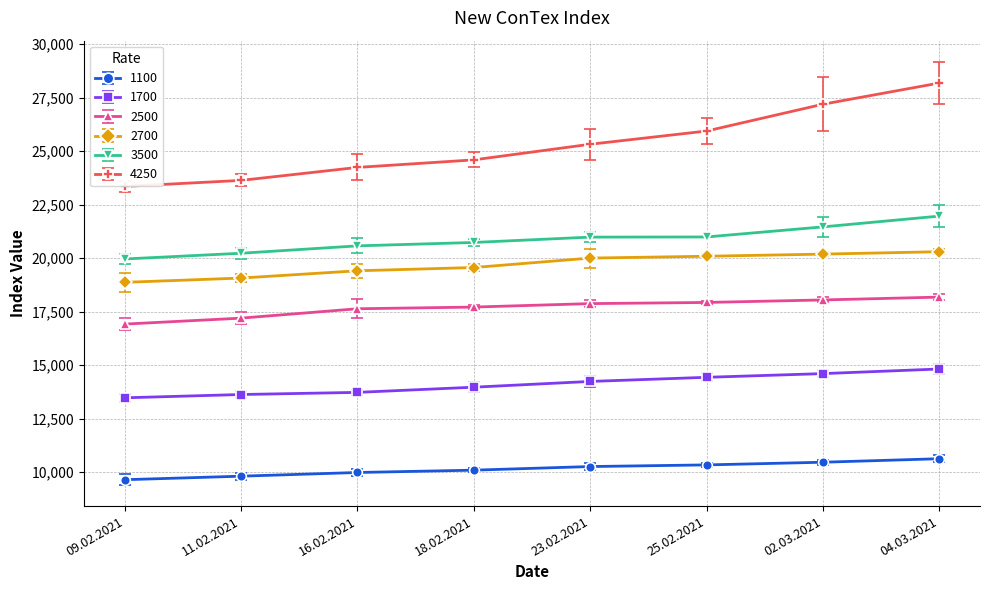

What position from the left is 02.03.2021?

7